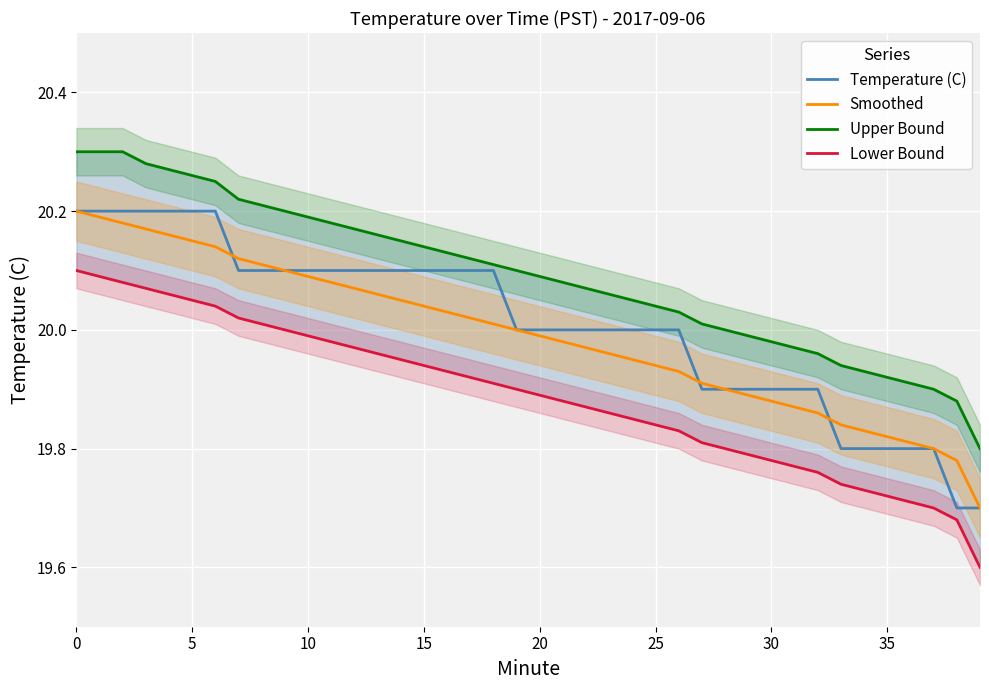

What is the minimum value for Smoothed?

19.7